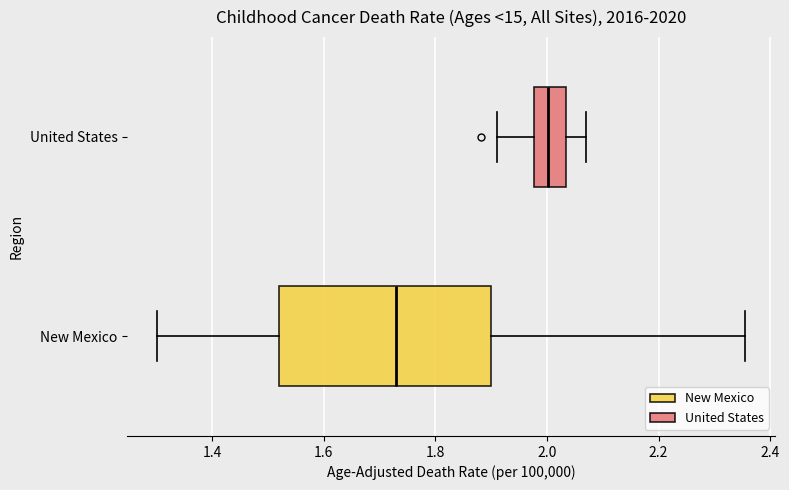

Which box is the widest, from its left edge to its right edge?

New Mexico